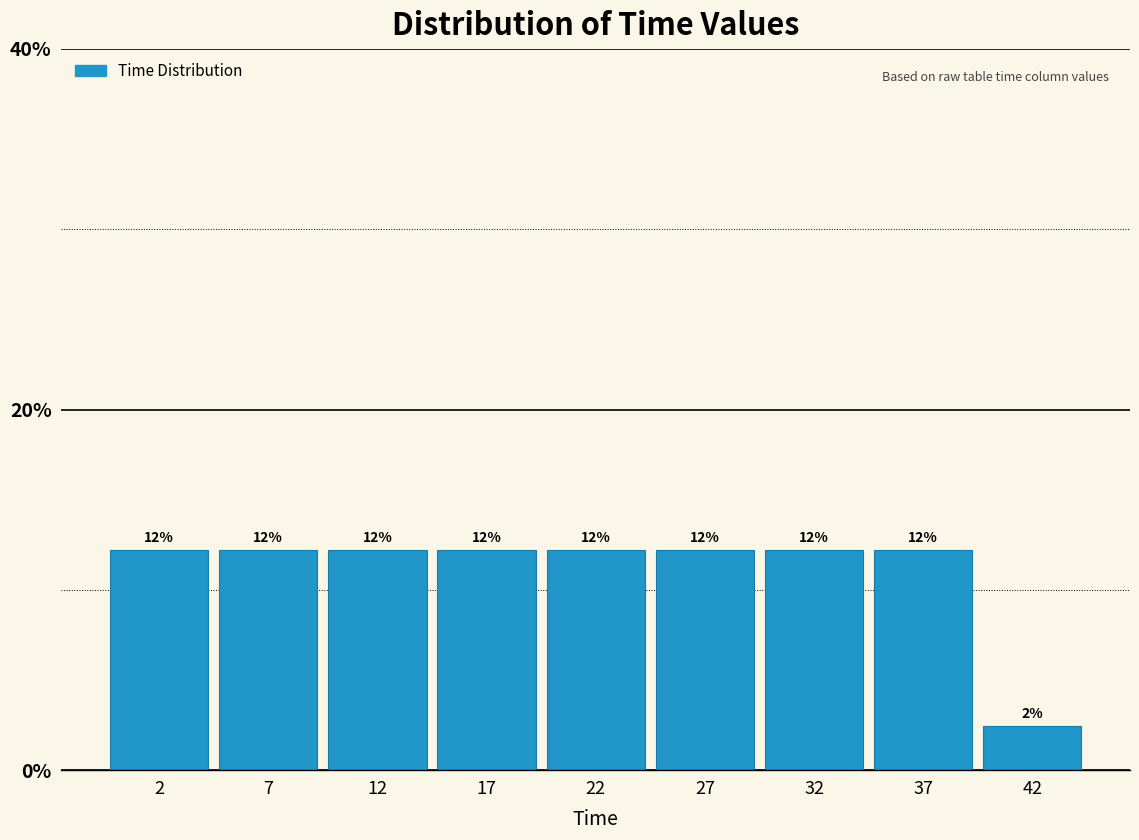

How many bars are there in total?

9